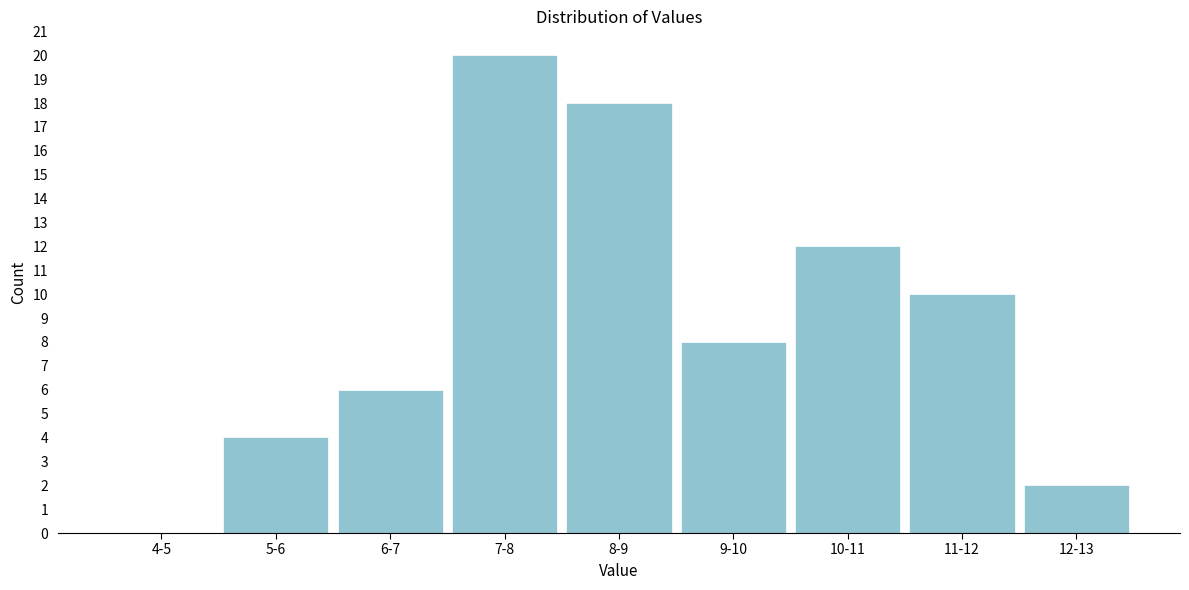

Reading right to left, what are all the values shown in this chart?

12-13=2	11-12=10	10-11=12	9-10=8	8-9=18	7-8=20	6-7=6	5-6=4	4-5=0